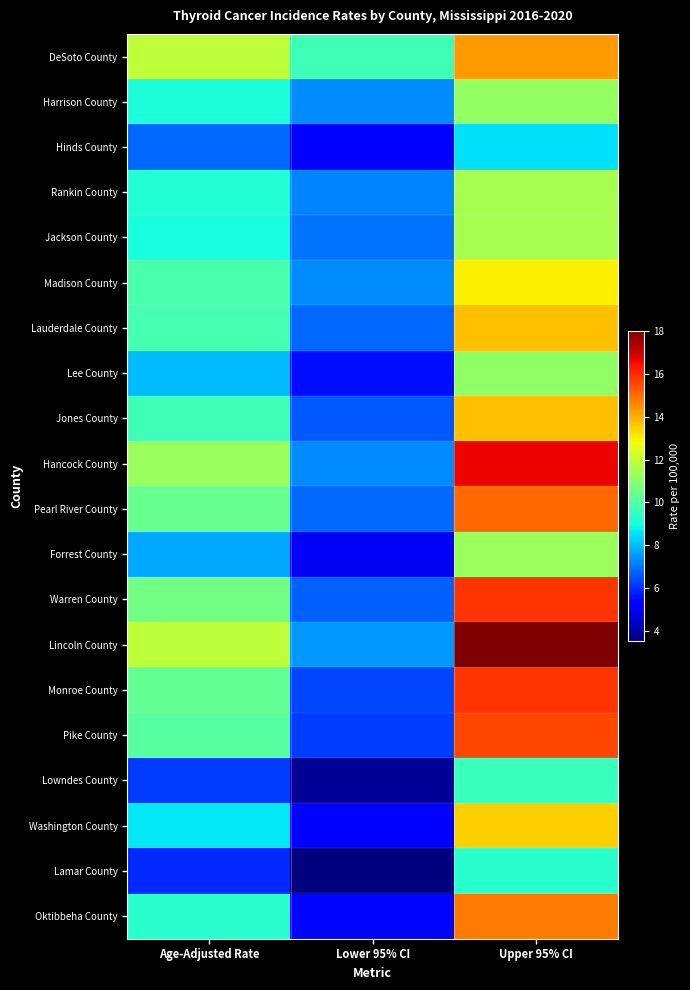

At how many categories does at least one series exceed 14?

1